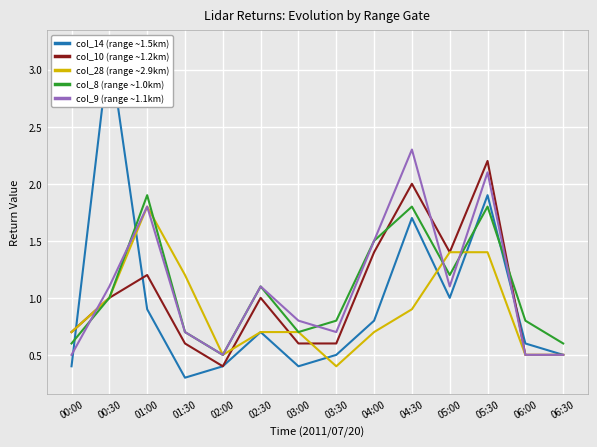

What is the total value across all series at 06:30?

2.6